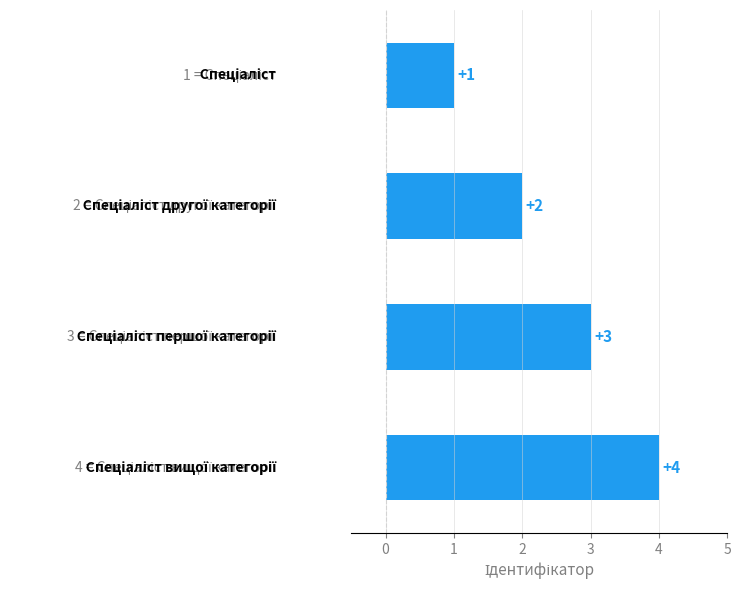

Count the values in the range 2 to 4.

3